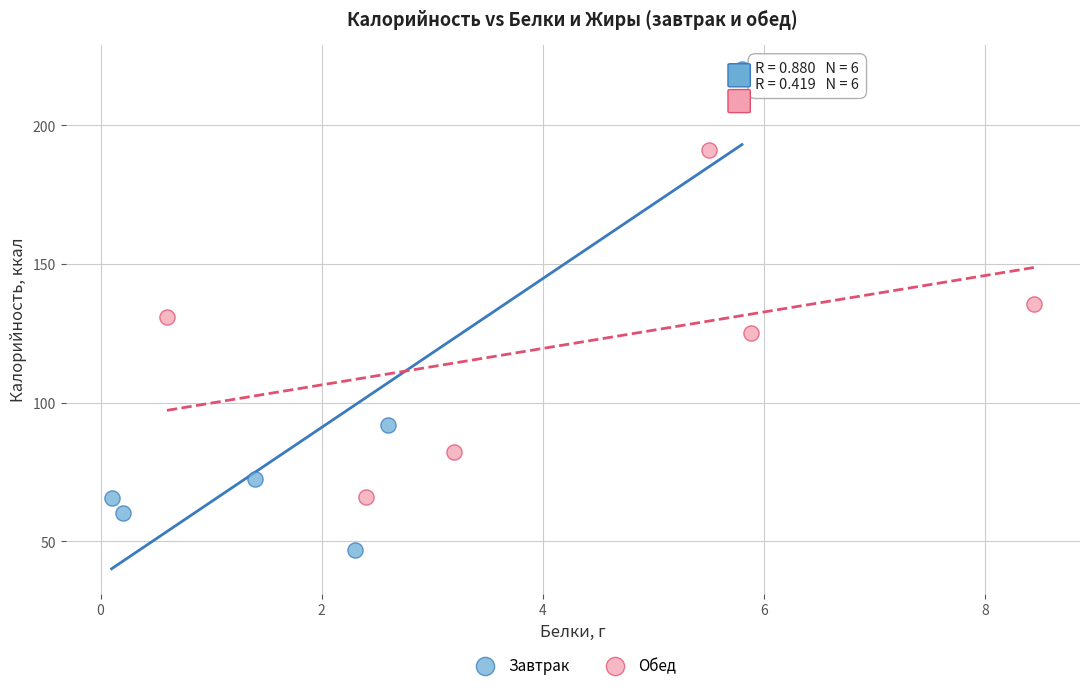

Which series contains the highest Y value?

Завтрак